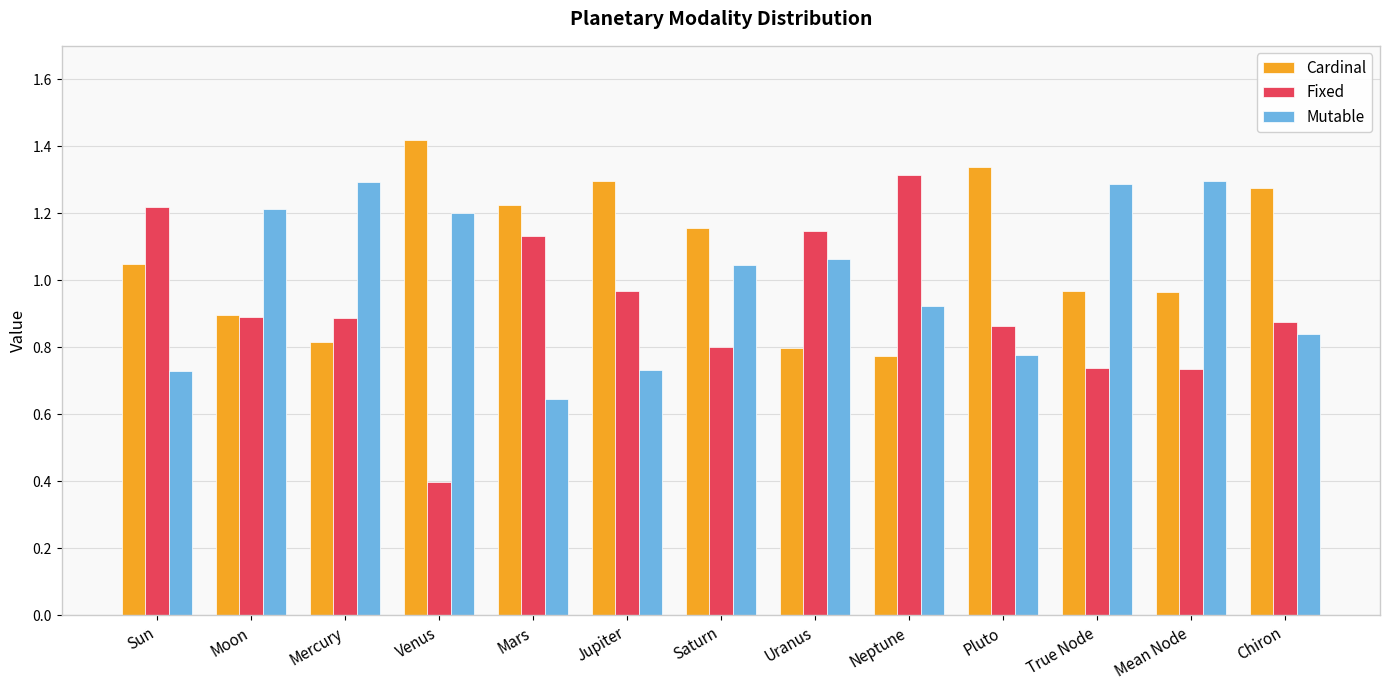

What position from the left is Mercury?

3